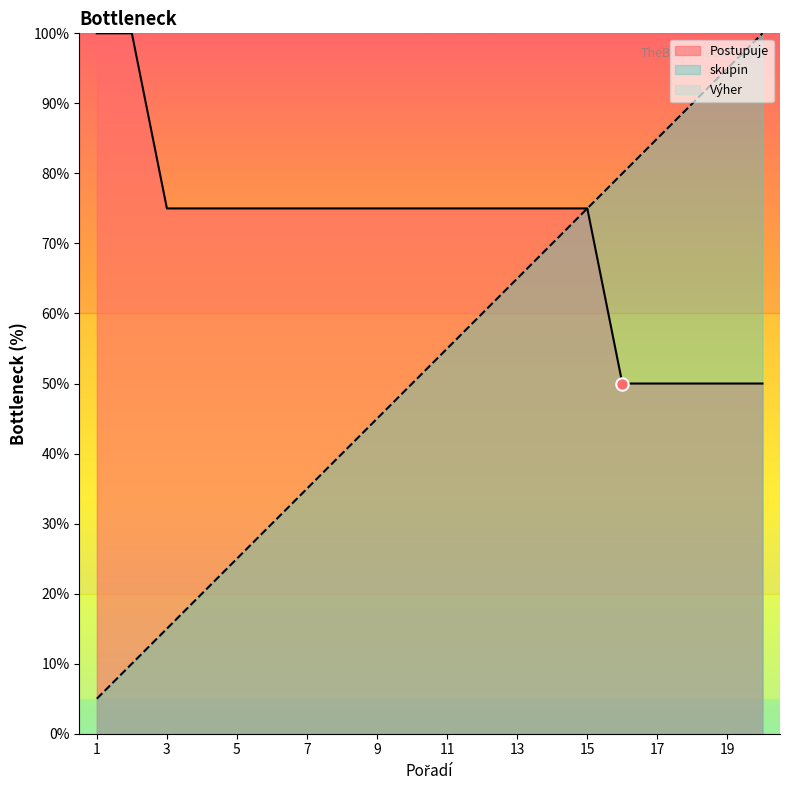

At how many categories does at least one series exceed 48?

20